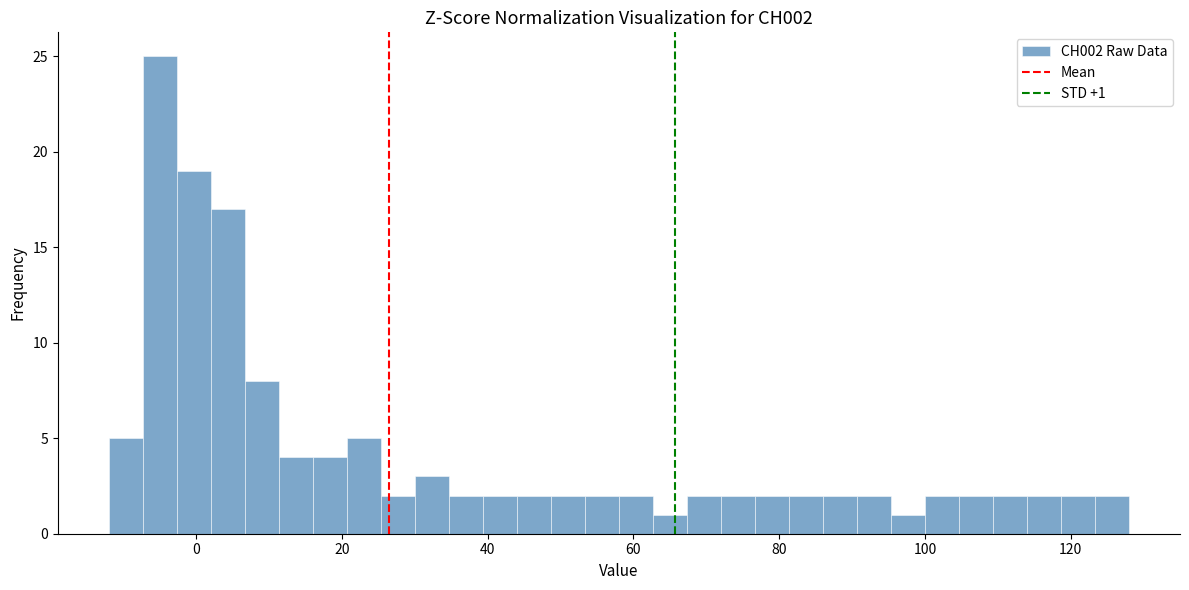

Around what value on the x-axis is the tallest bar? Give the approximate position of its centre, as read against the axis.

-4